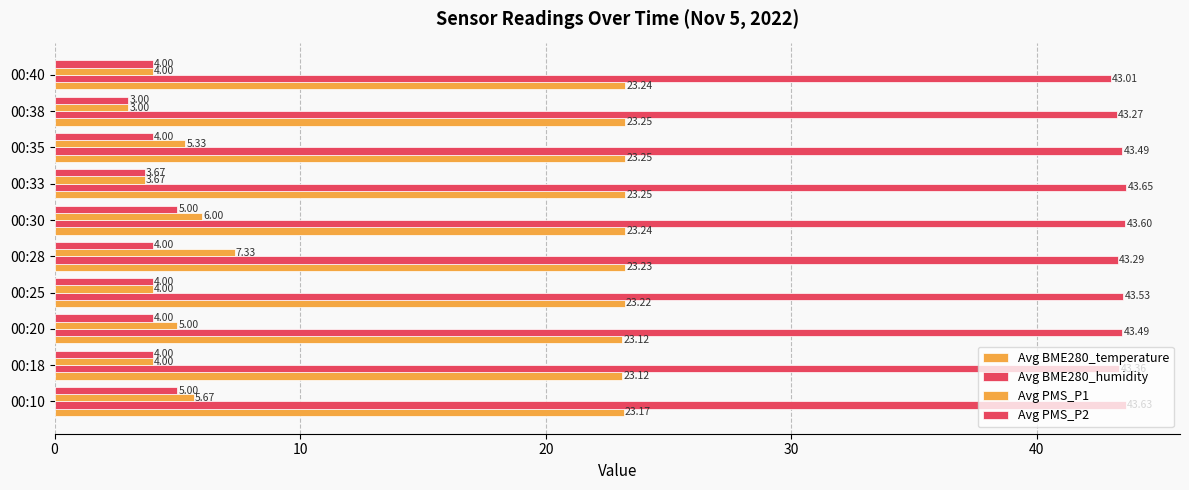

Which series has the widest spread of values?

Avg PMS_P1